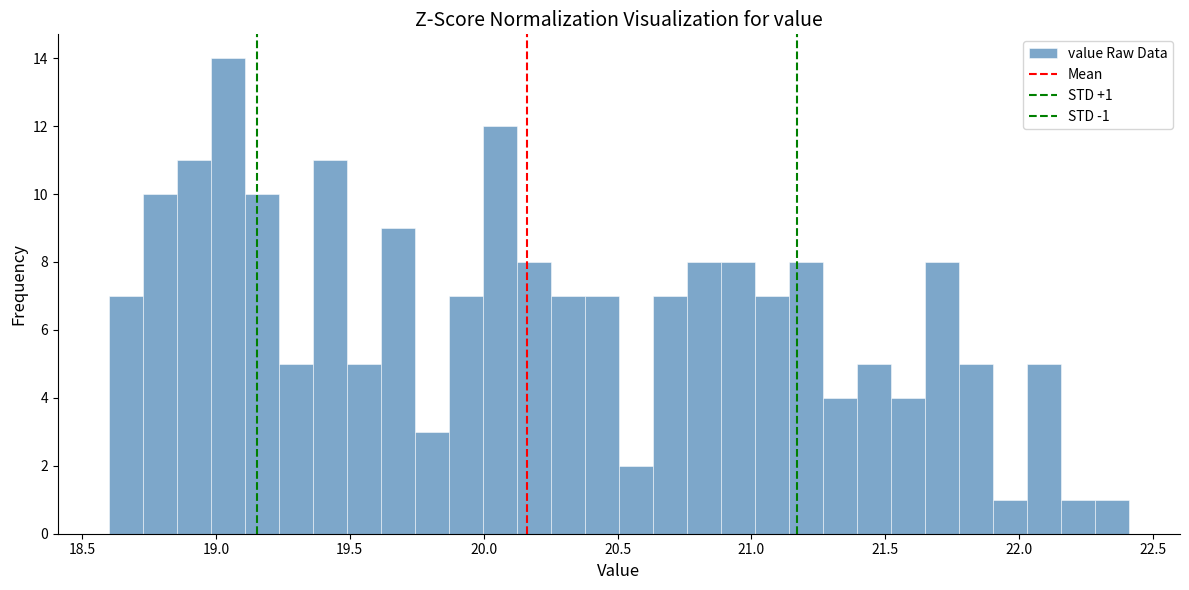

Around what value on the x-axis is the tallest bar? Give the approximate position of its centre, as read against the axis.

19.05